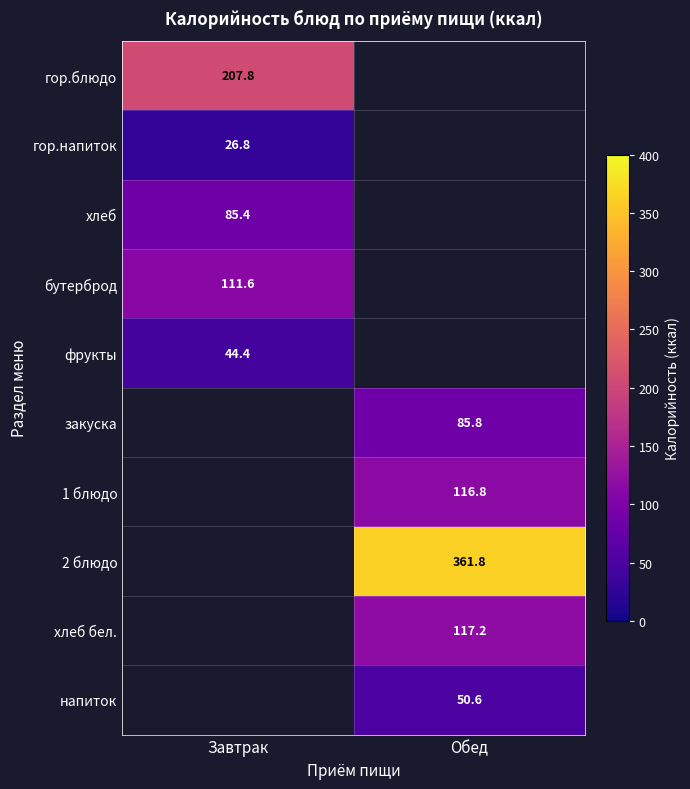

Between Обед and Завтрак, which is larger?

Завтрак